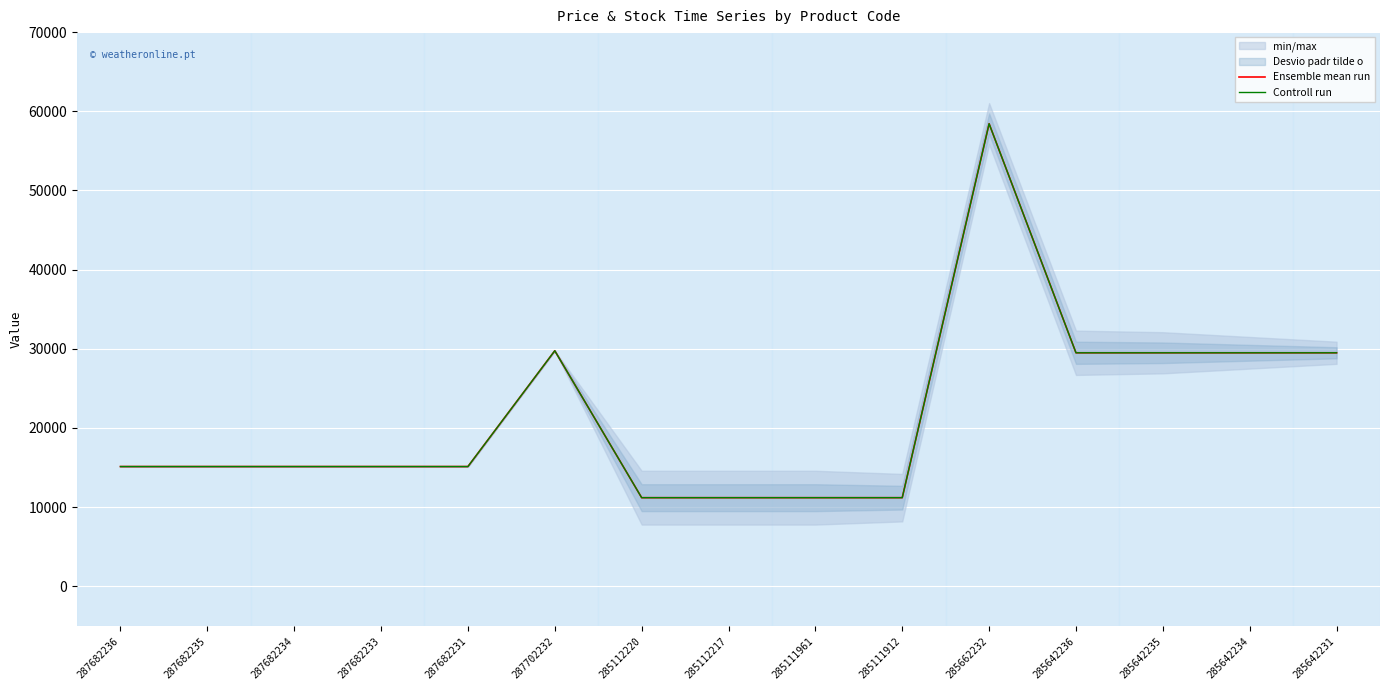

How many data points does each series have?

15